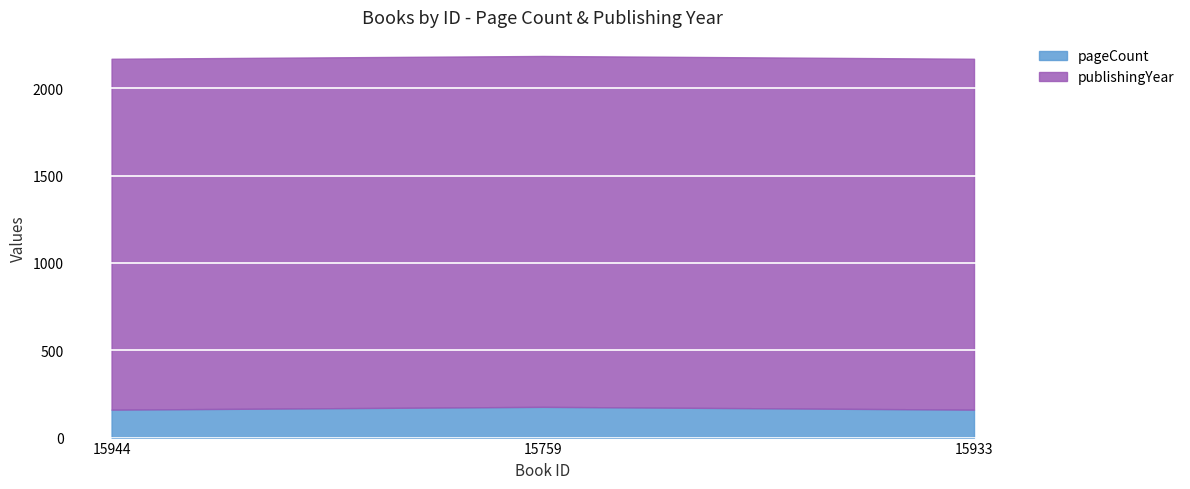

Is the value of publishingYear at 15759 greater than the value of pageCount at 15944?

Yes